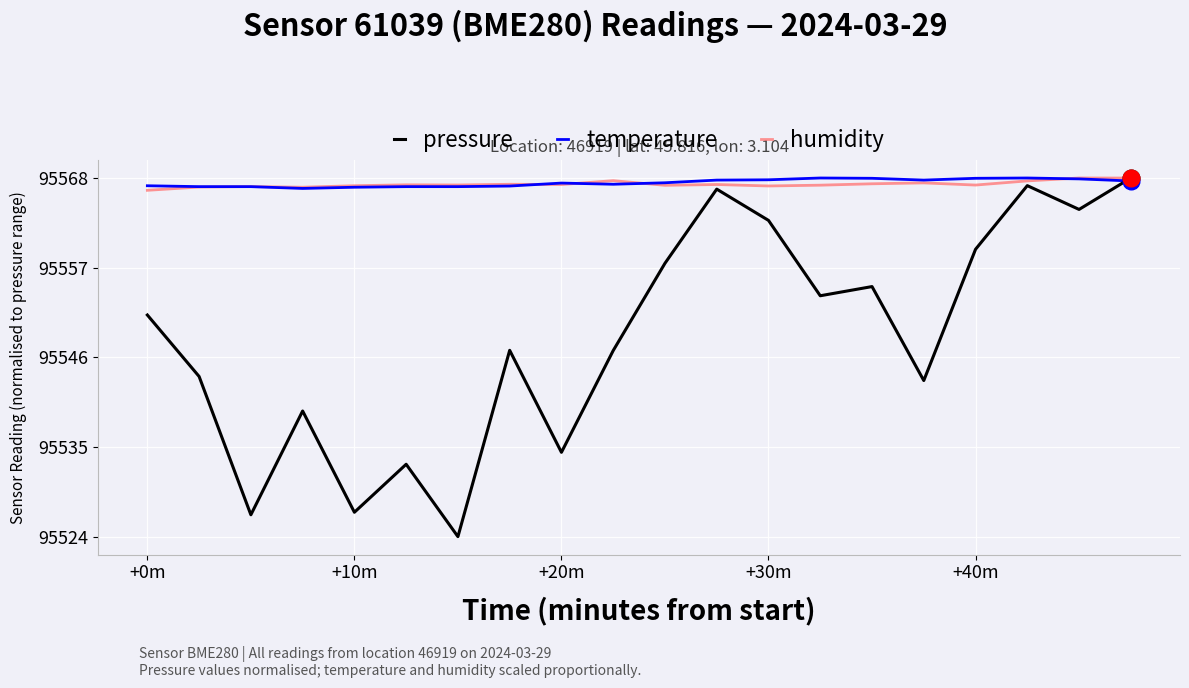

What are all the series names shown in the legend?

pressure, temperature, humidity